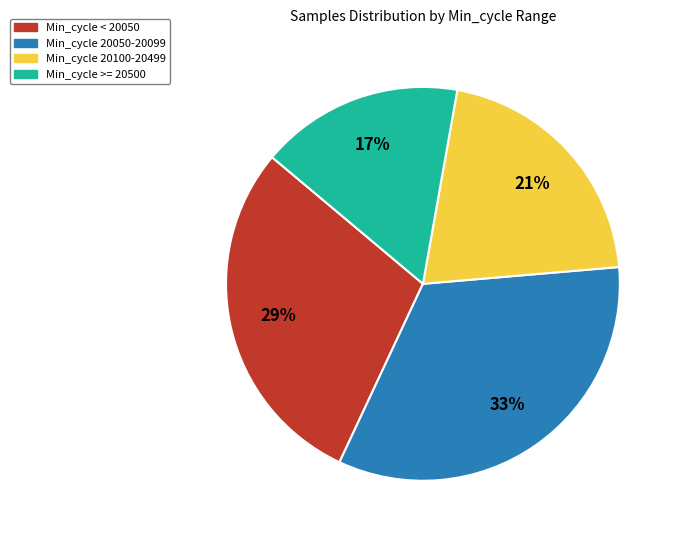

Is there any slice that represents more than half of the pie?

No